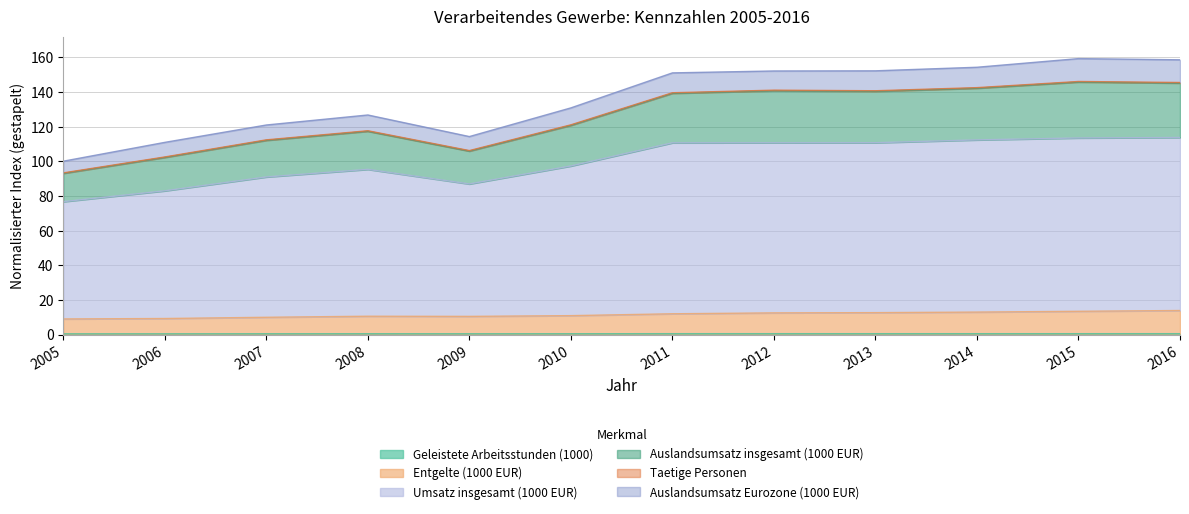

The Entgelte (1000 EUR) series shows 14.5 at 2006. True or false?

False